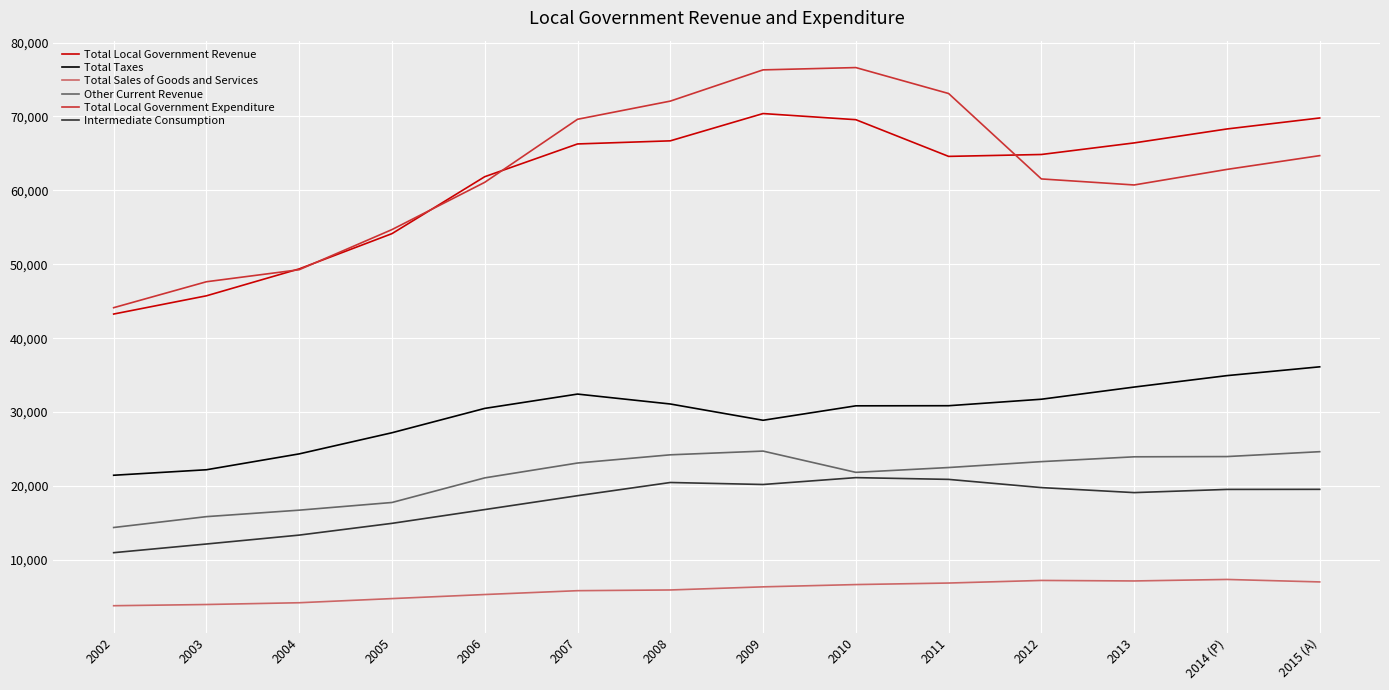

What is the difference between the highest and lowest values at 2013?

59265